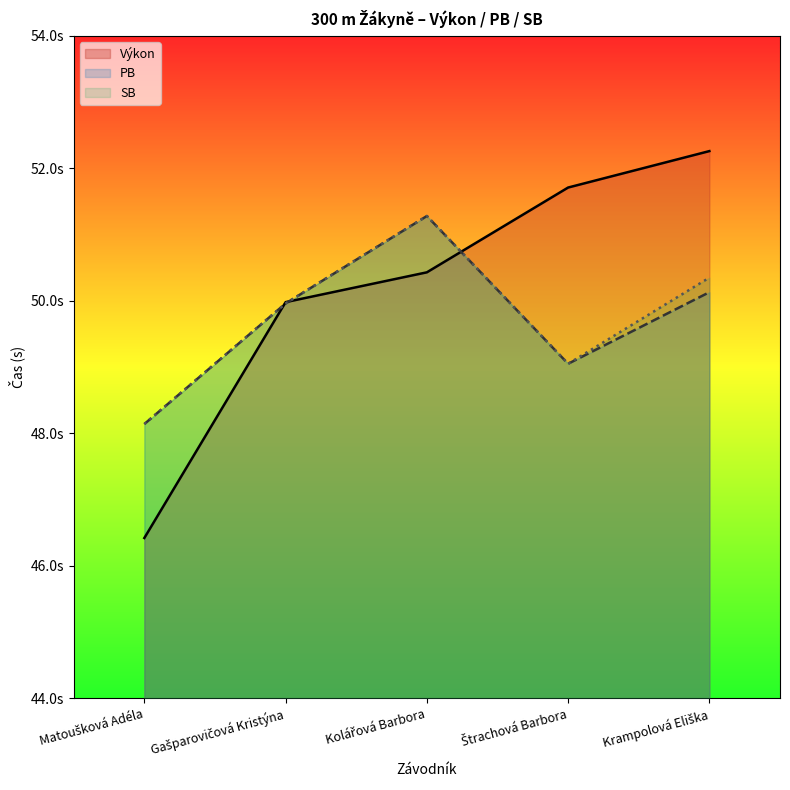

What is the value of the PB point at the 4th from the left?

49.0